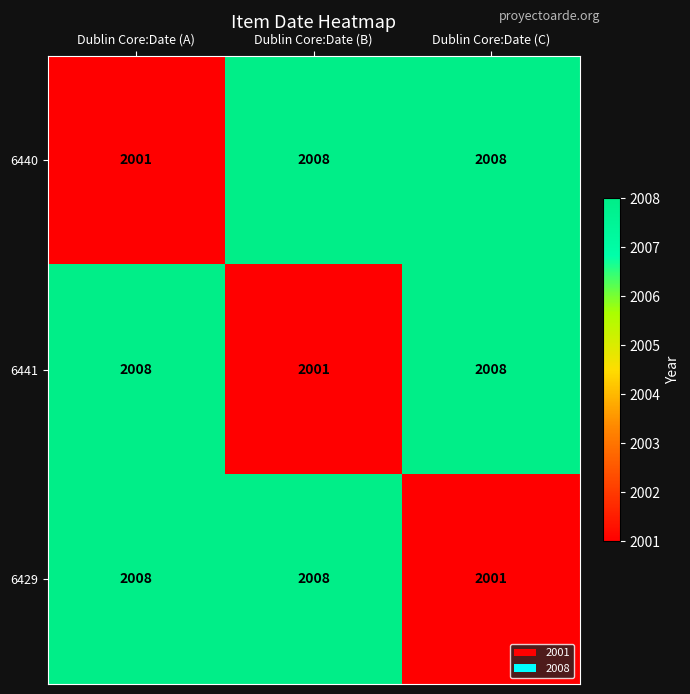

What is the difference between the highest and lowest values at Dublin Core:Date (B)?

7